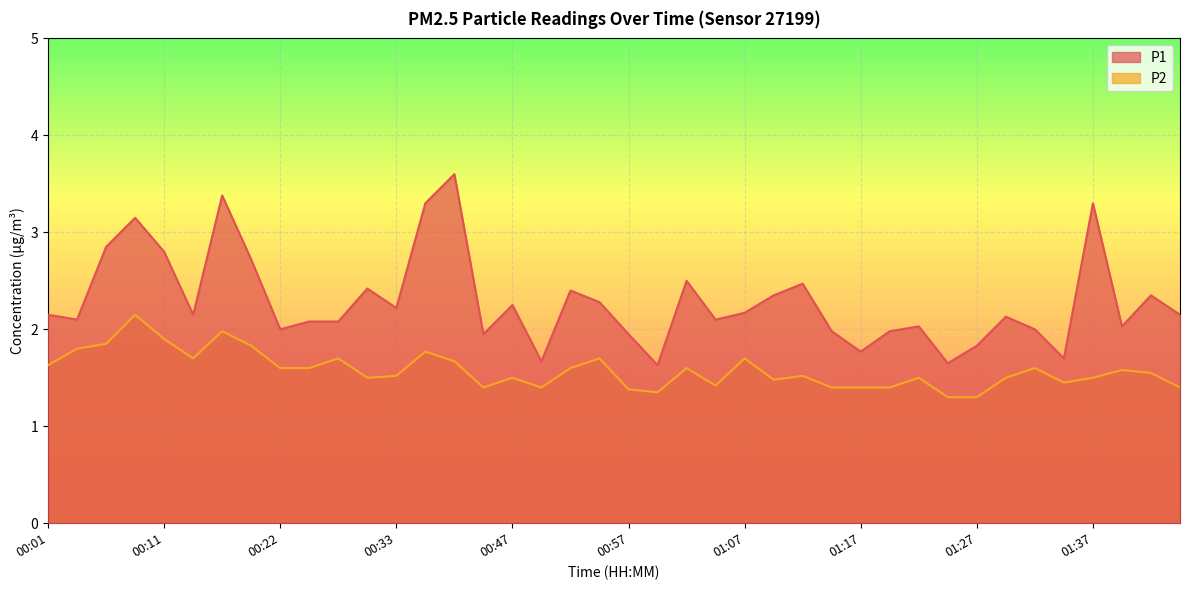

What is the difference between the maximum and minimum values in the P1 series?

2.0